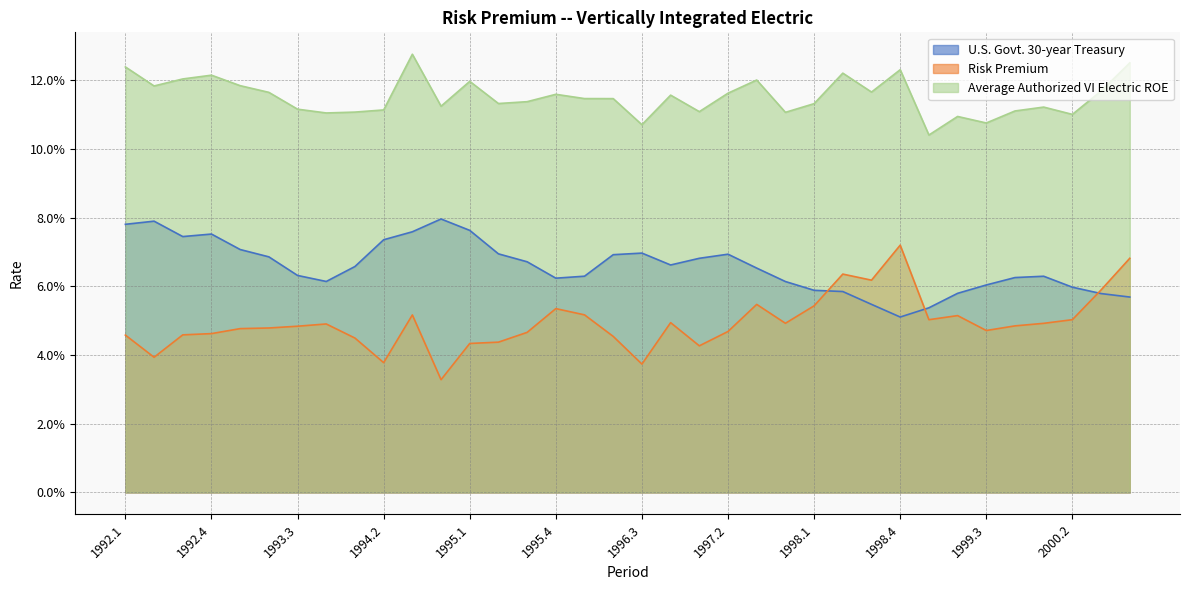

Is it true that Average Authorized VI Electric ROE equals 0.1 at 1994.1?

True